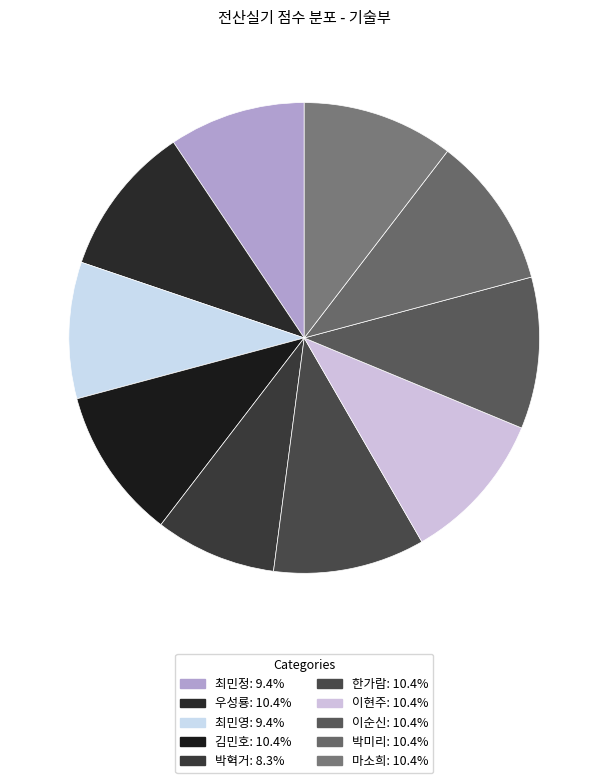

How many slices are in this pie chart?

10